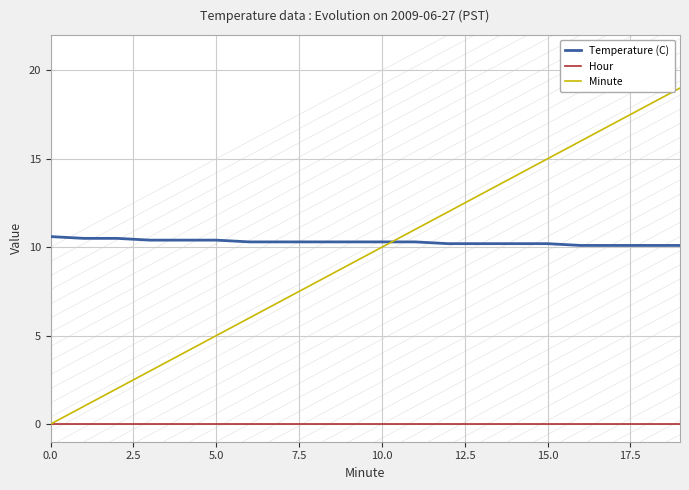

Which series has the largest range (max minus min)?

Minute